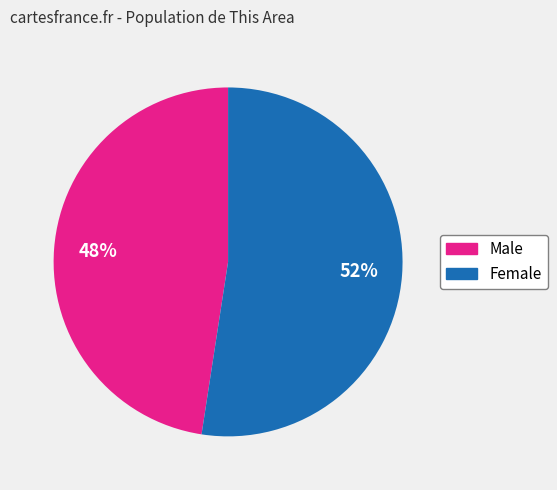

Does any single category account for the majority?

Yes